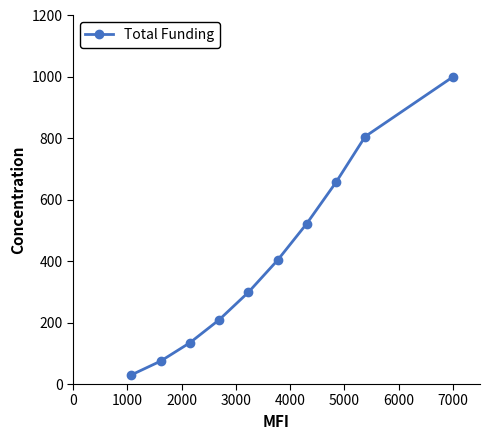

What is the difference between the maximum and minimum values?

970.1